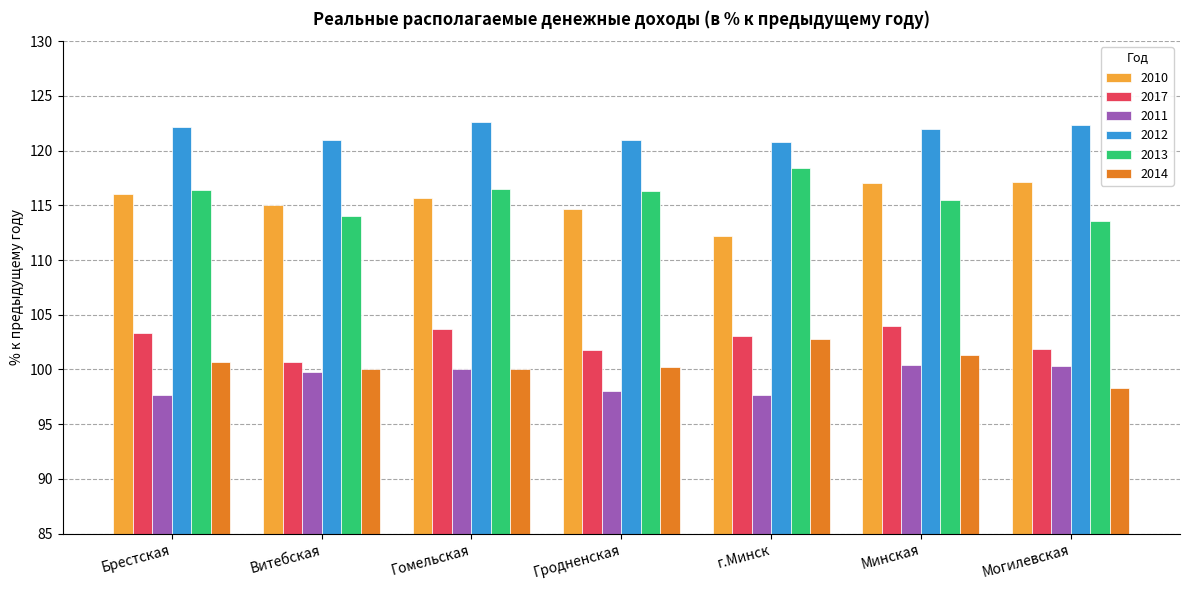

At how many categories does at least one series exceed 104?

7